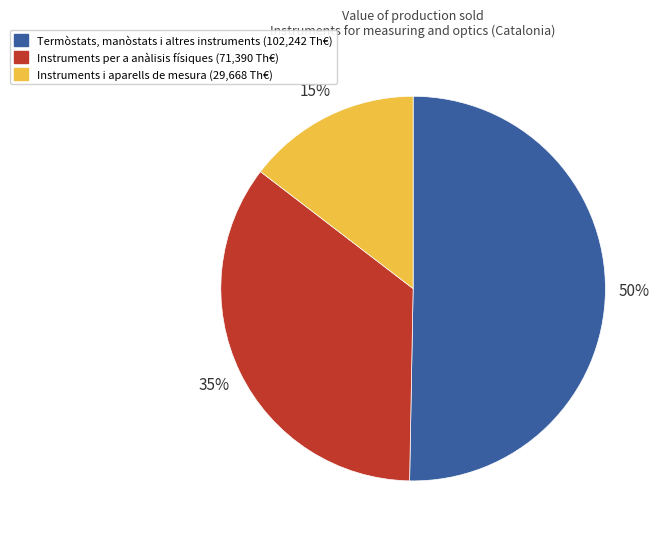

To the nearest percent, what is the difference between the Termòstats, manòstats i altres instruments (102,242 Th€) and Instruments per a anàlisis físiques (71,390 Th€) slice percentages?

15%